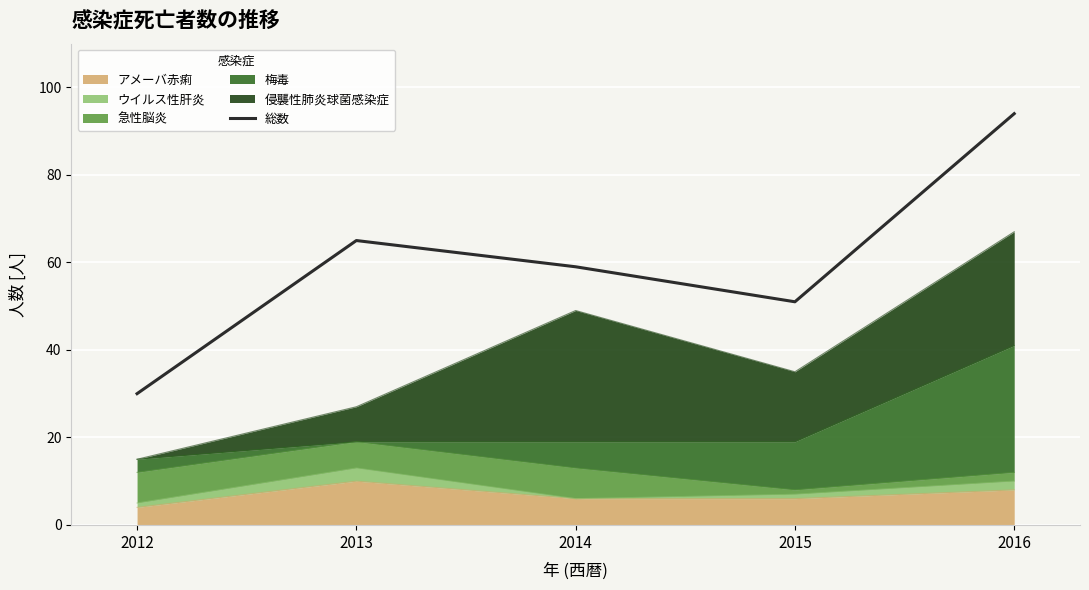

Where is the first local minimum?

2015